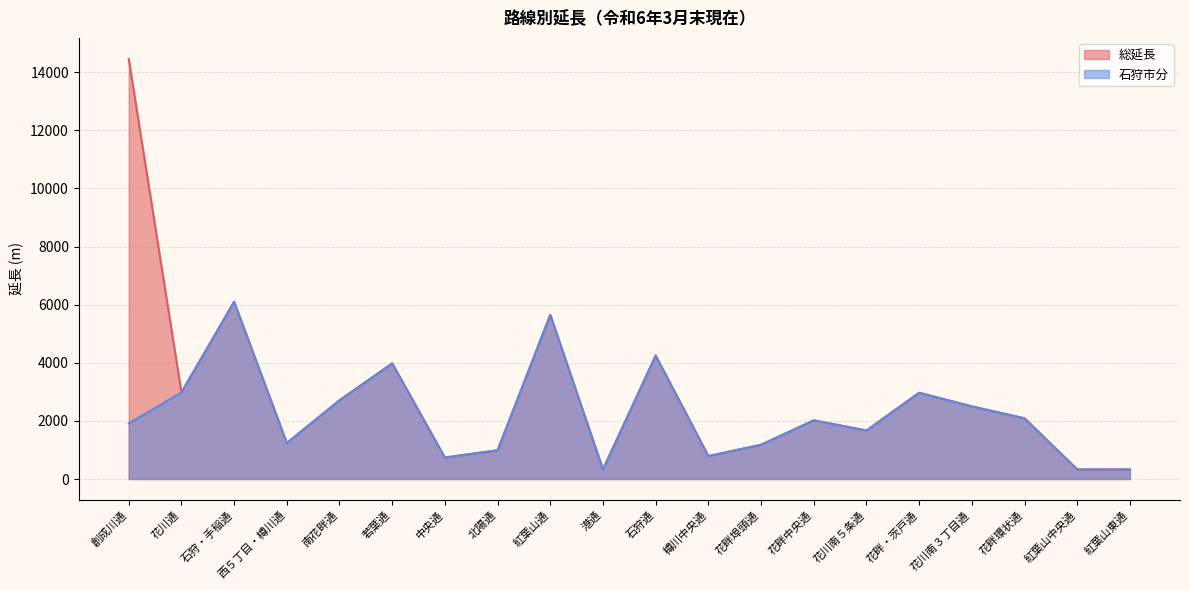

Which series has the largest total across all categories?

総延長